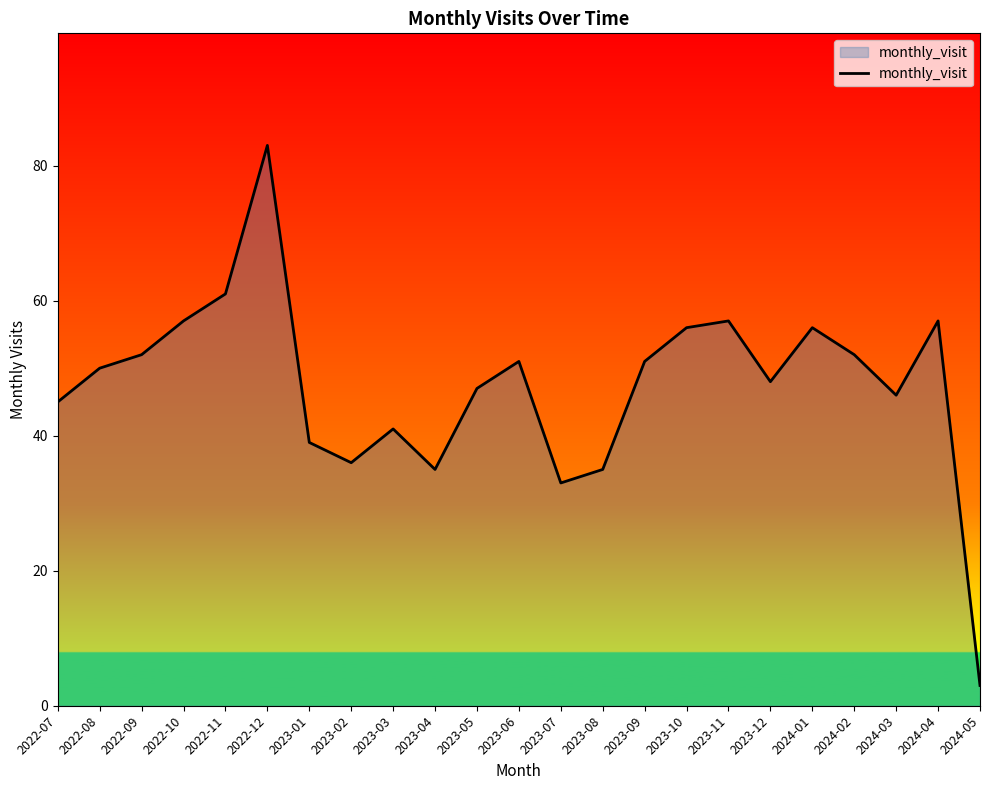

What is the minimum value shown in the chart?

3